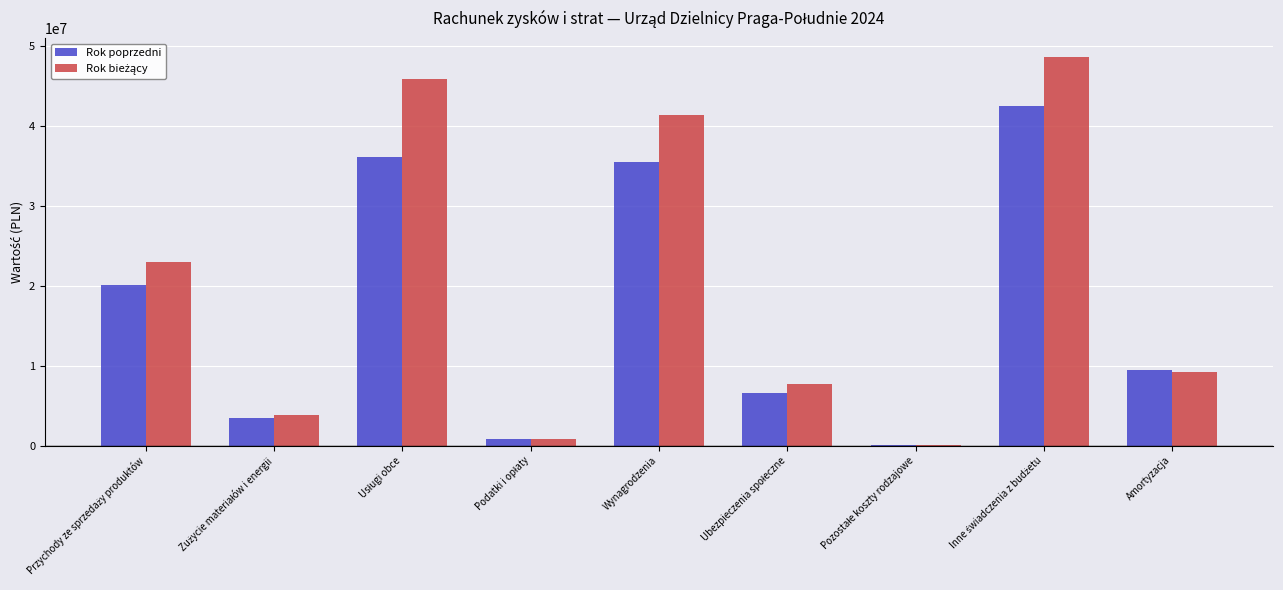

What is the greatest value displayed?

48581722.2